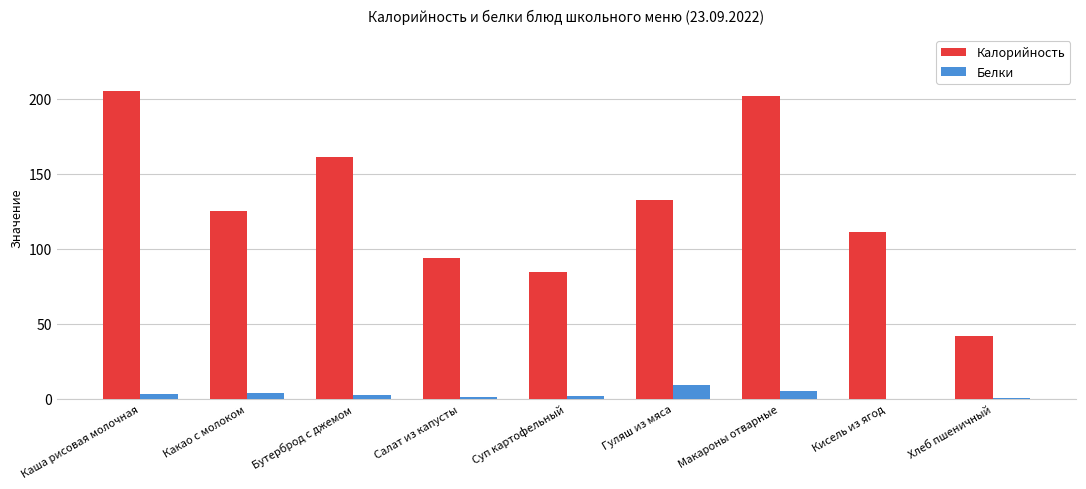

Which series has the largest total across all categories?

Калорийность